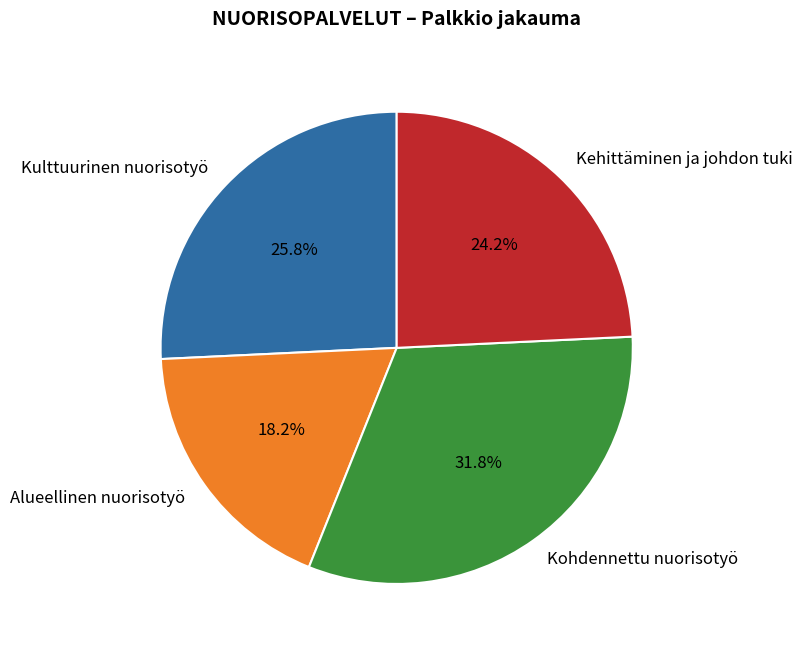

To the nearest percent, what is the difference between the Alueellinen nuorisotyö and Kehittäminen ja johdon tuki slice percentages?

6%